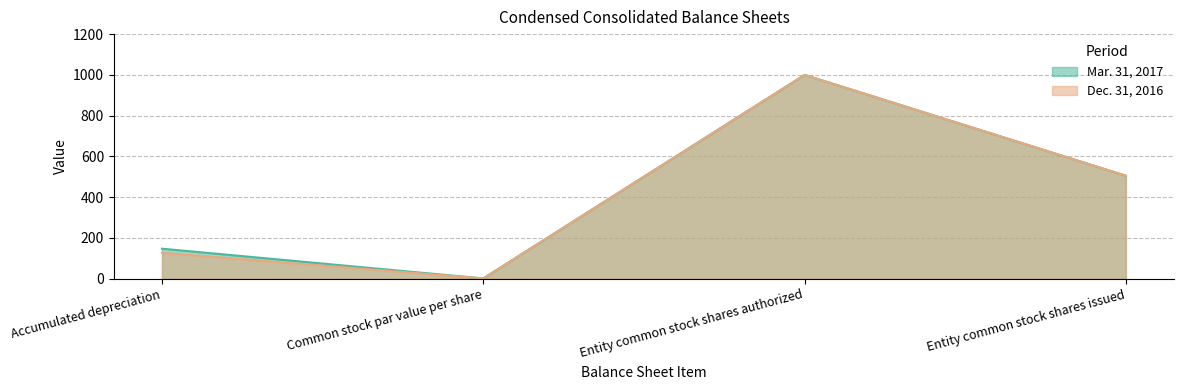

True or false: Mar. 31, 2017 and Dec. 31, 2016 intersect in this chart.

False